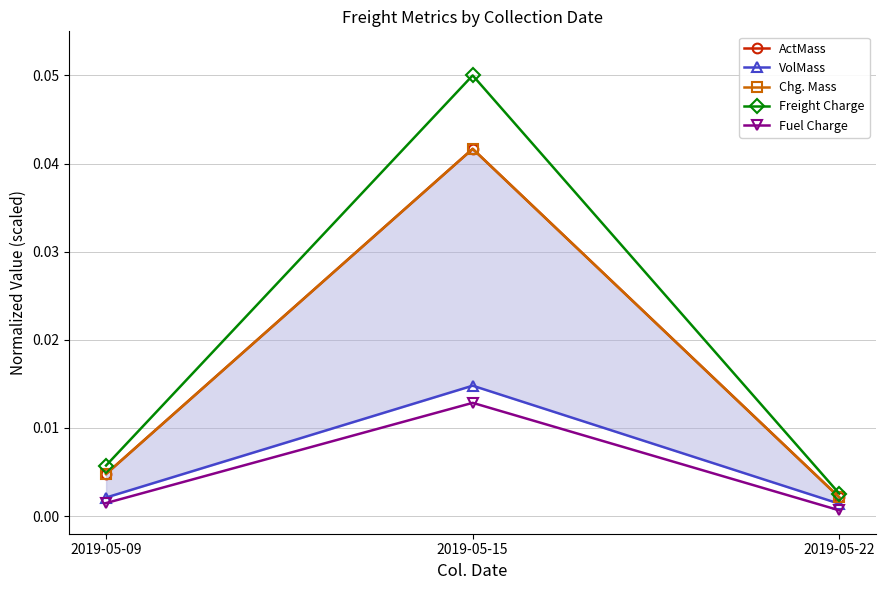

What are all the series names shown in the legend?

ActMass, VolMass, Chg. Mass, Freight Charge, Fuel Charge